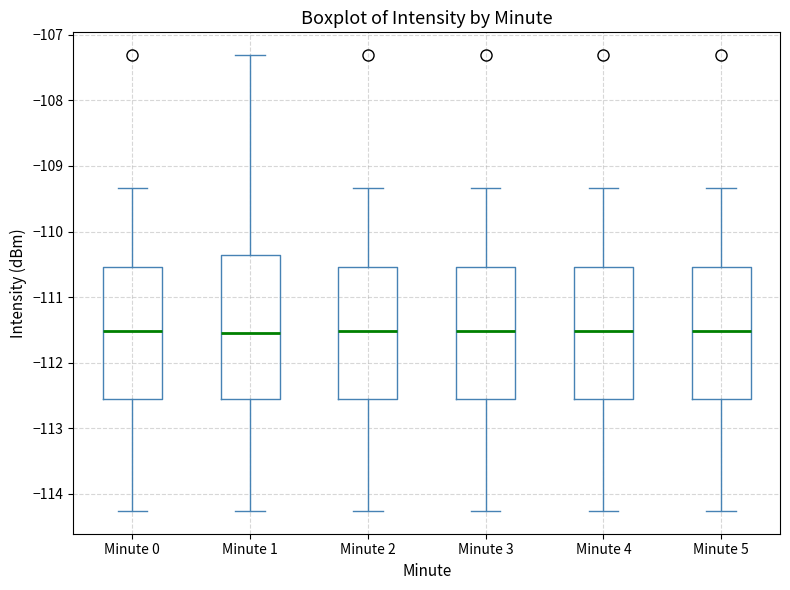

Where is the upper edge of the box for Minute 3 on the y-axis? The values are not printed on the chart, so give them approximately, as read against the axis.

-110.5